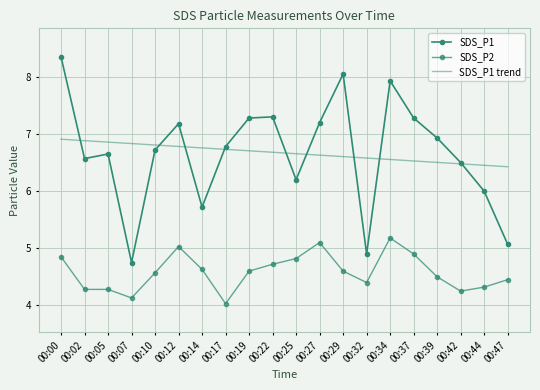

What is the difference between the SDS_P1 trend values at 00:27 and 00:32?

0.1